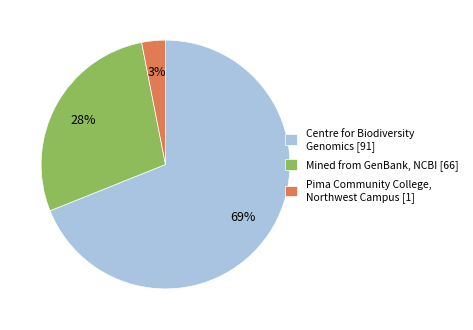

Is it true that Mined from GenBank, NCBI [66] is 28% of the pie?

True